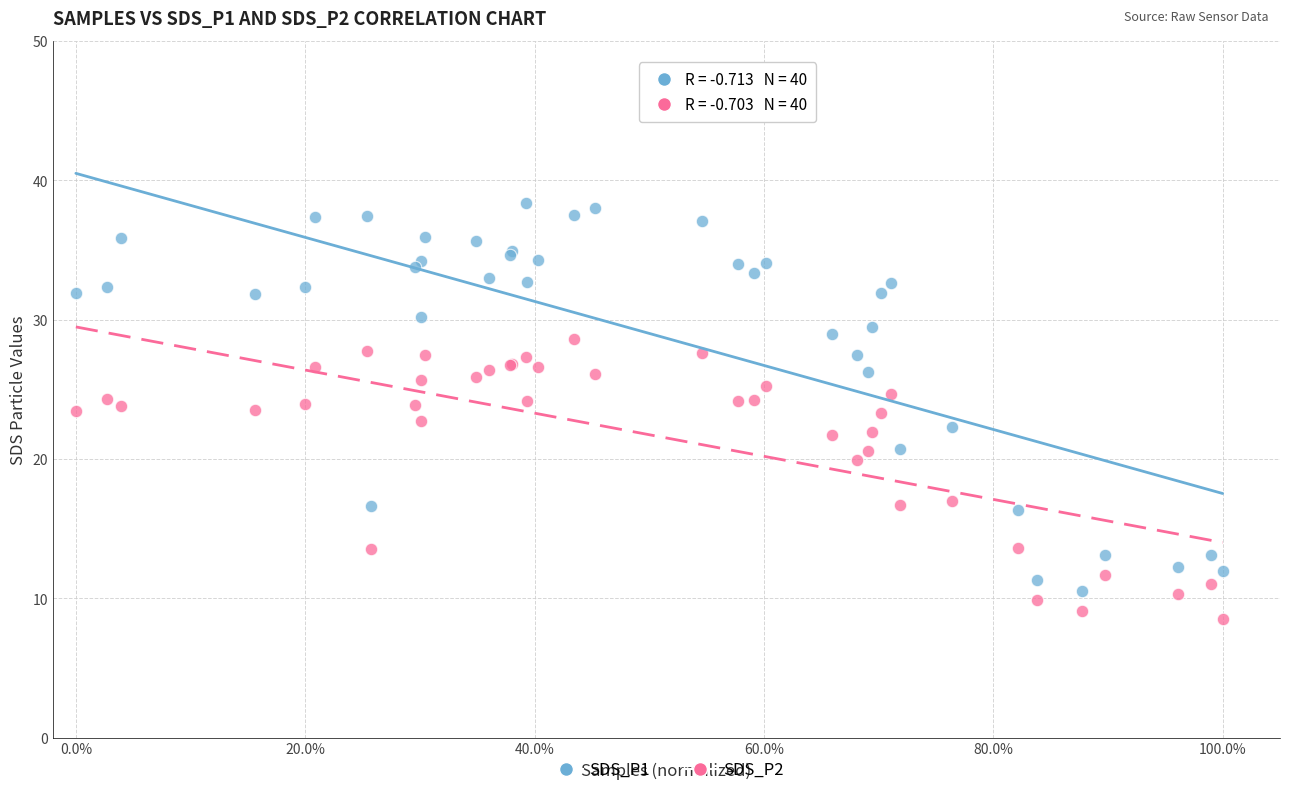

Which series reaches the maximum Y coordinate?

SDS_P1